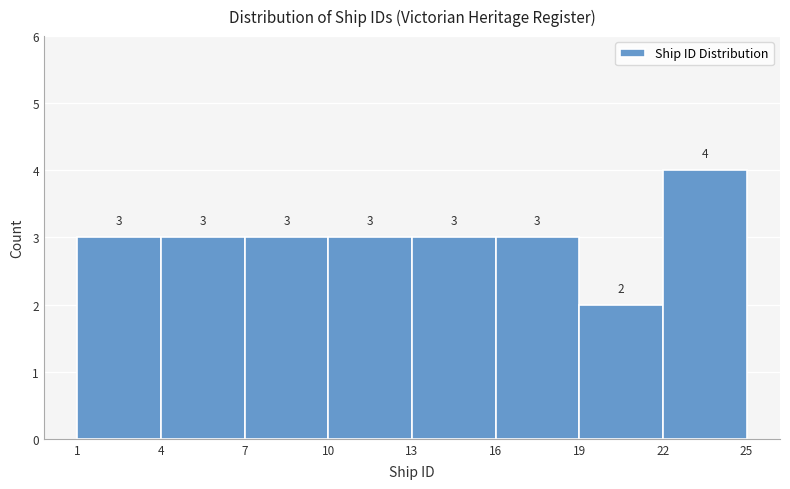

Over which range of the x-axis is the bar tallest?

22 to 25